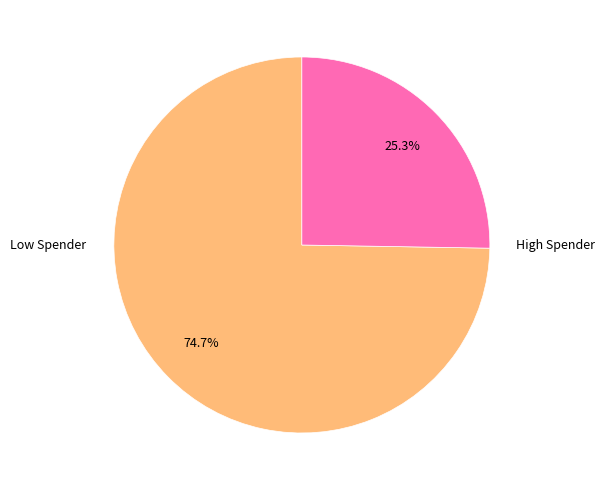

Is there any slice that represents more than half of the pie?

Yes